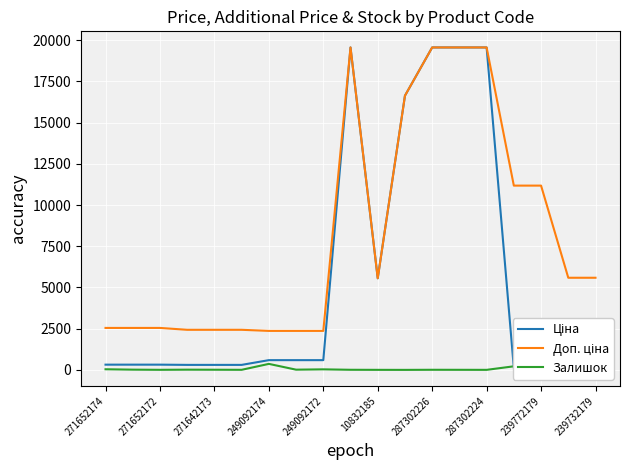

The value of Ціна at 287302226 is 7907.1. True or false?

False